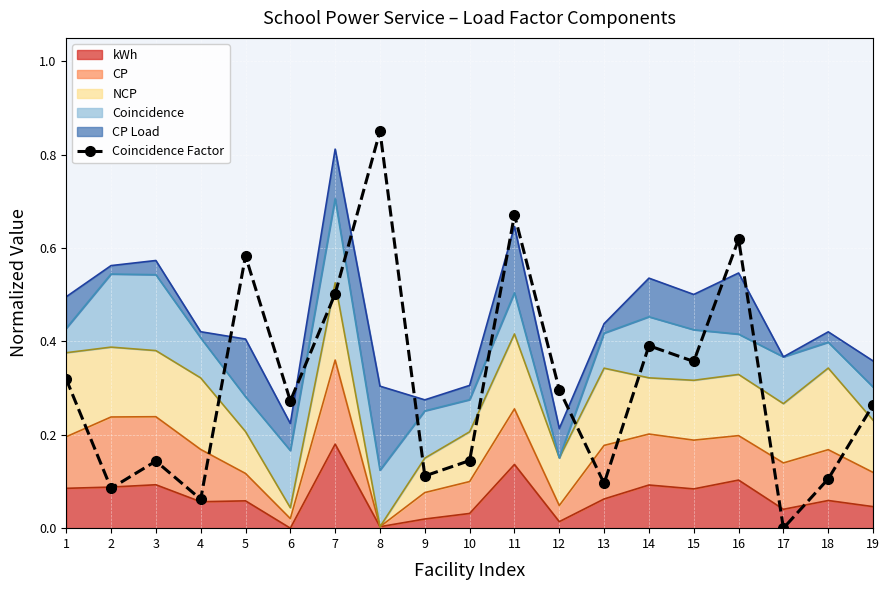

Read the value at 11.

0.7